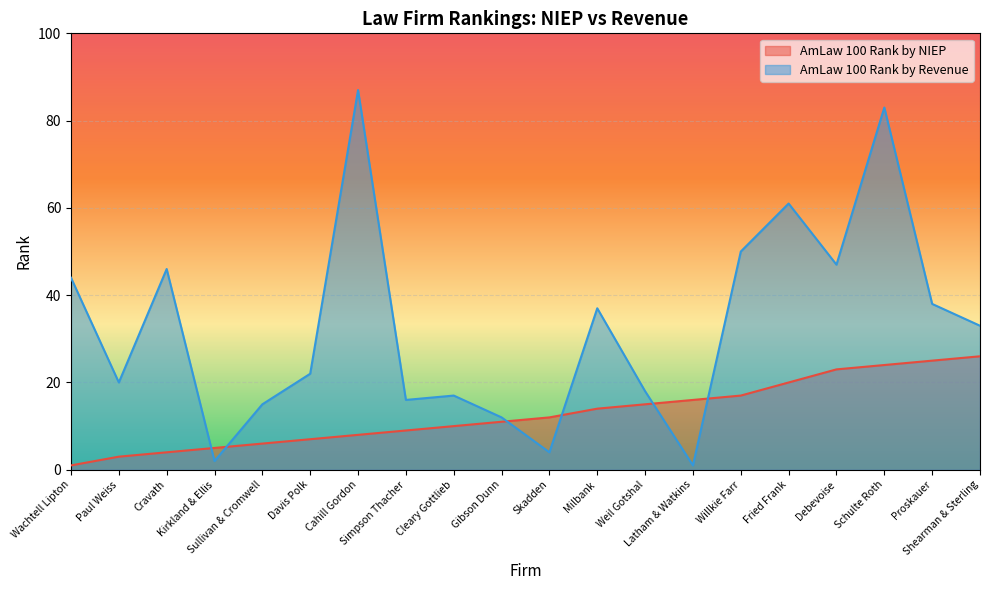

Which series has the widest spread of values?

AmLaw 100 Rank by Revenue